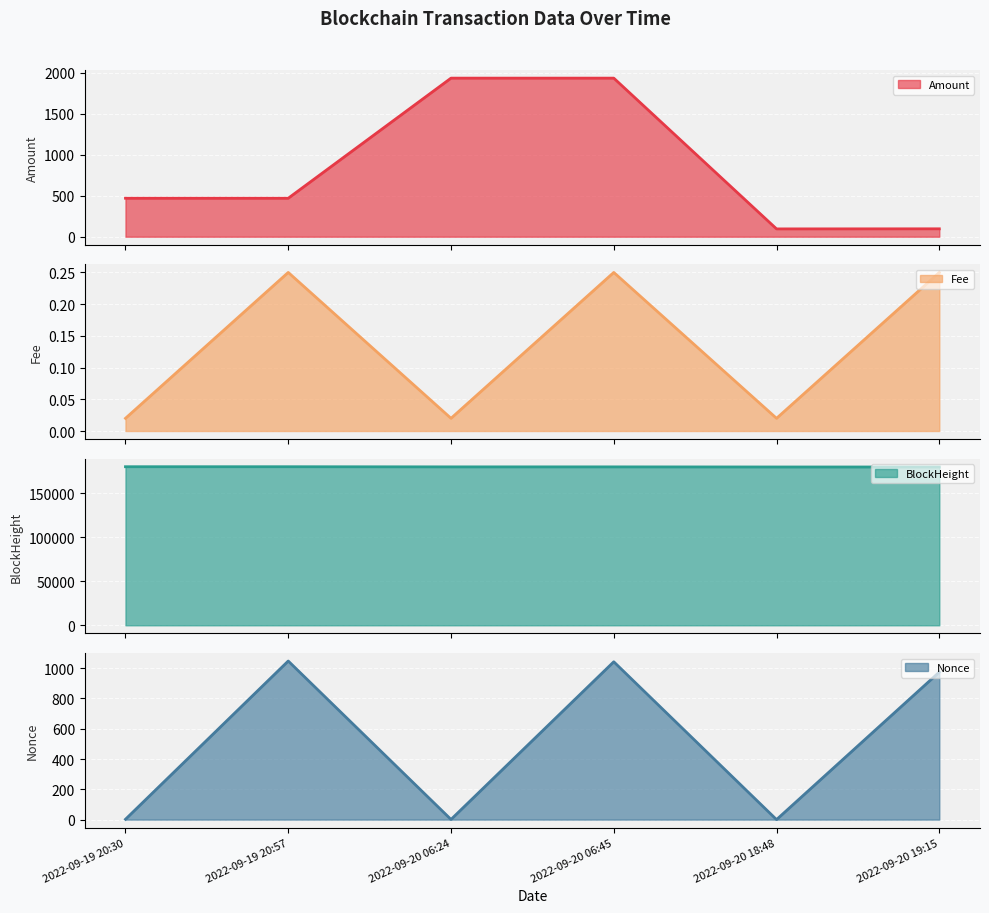

What is the difference between the maximum and second lowest values in the Amount line series?

1839.3